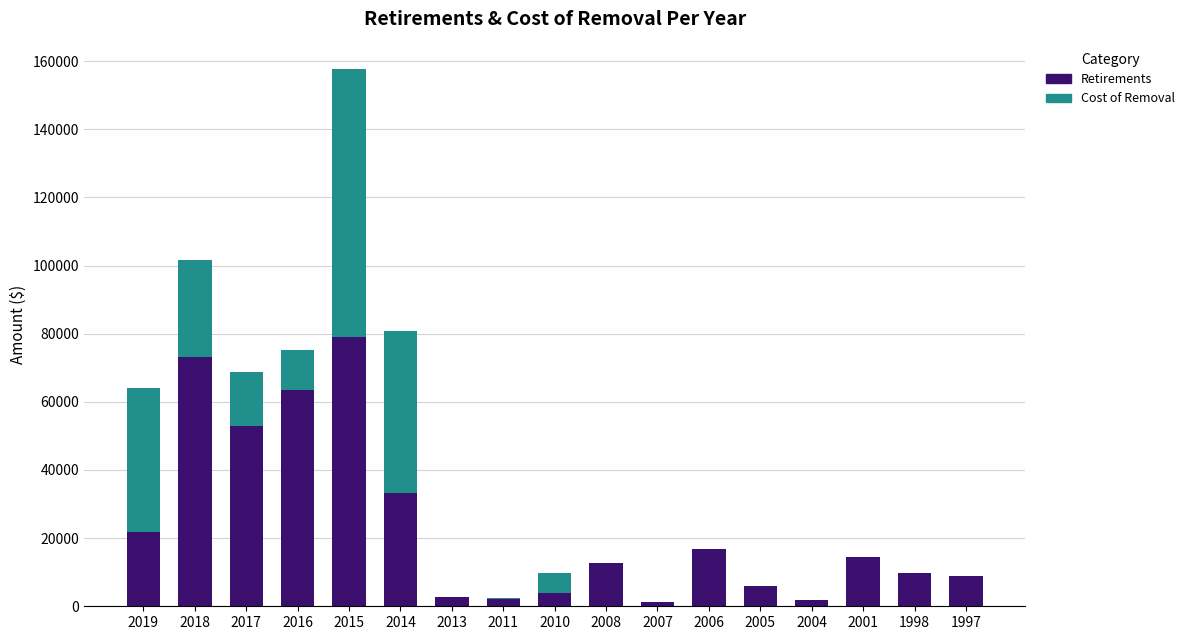

Count the number of categories in the chart.

17